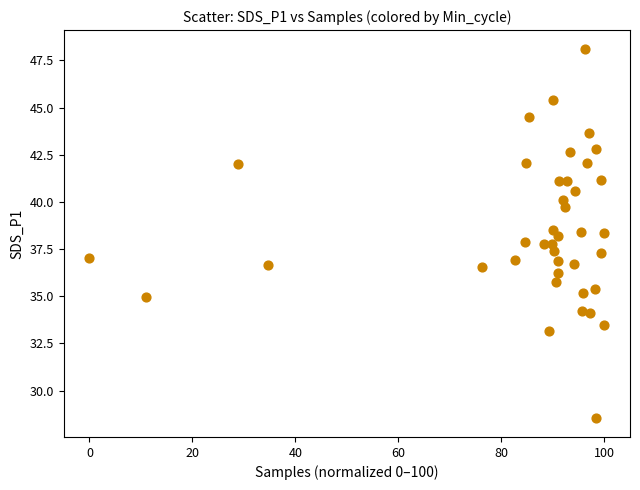

What is the range of X values (max minus min)?

100.0